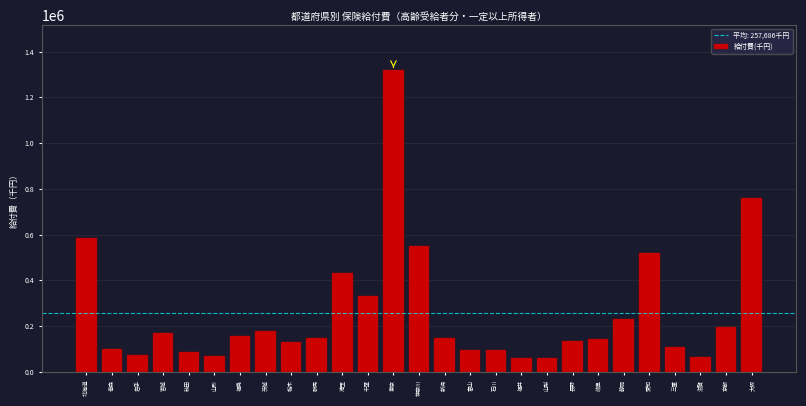

What is the change in value from 栃木 to 千葉?

+202094.3